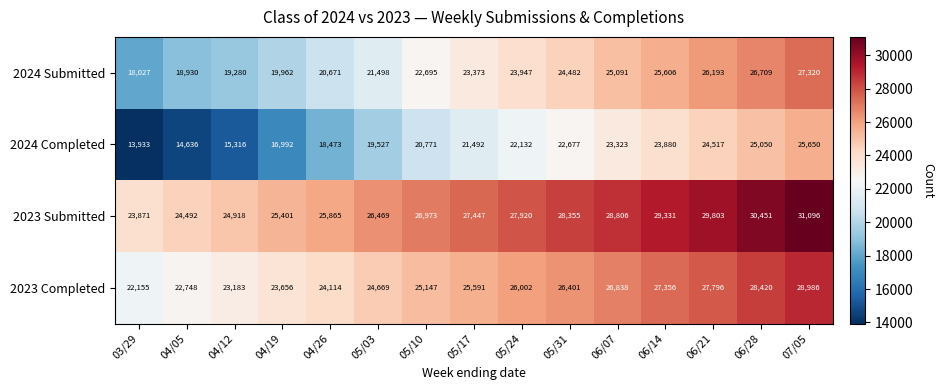

Which label corresponds to the largest value in the chart?

07/05